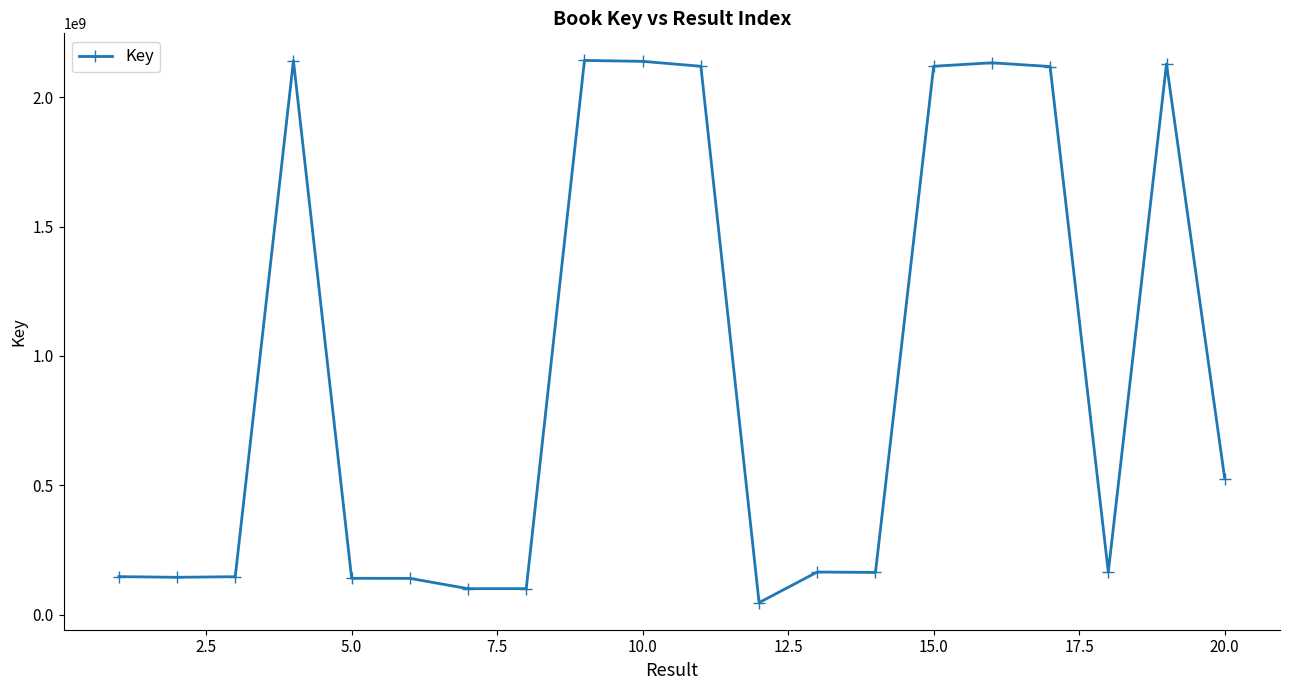

True or false: there are more than 0 points higher than both neighbors.

True